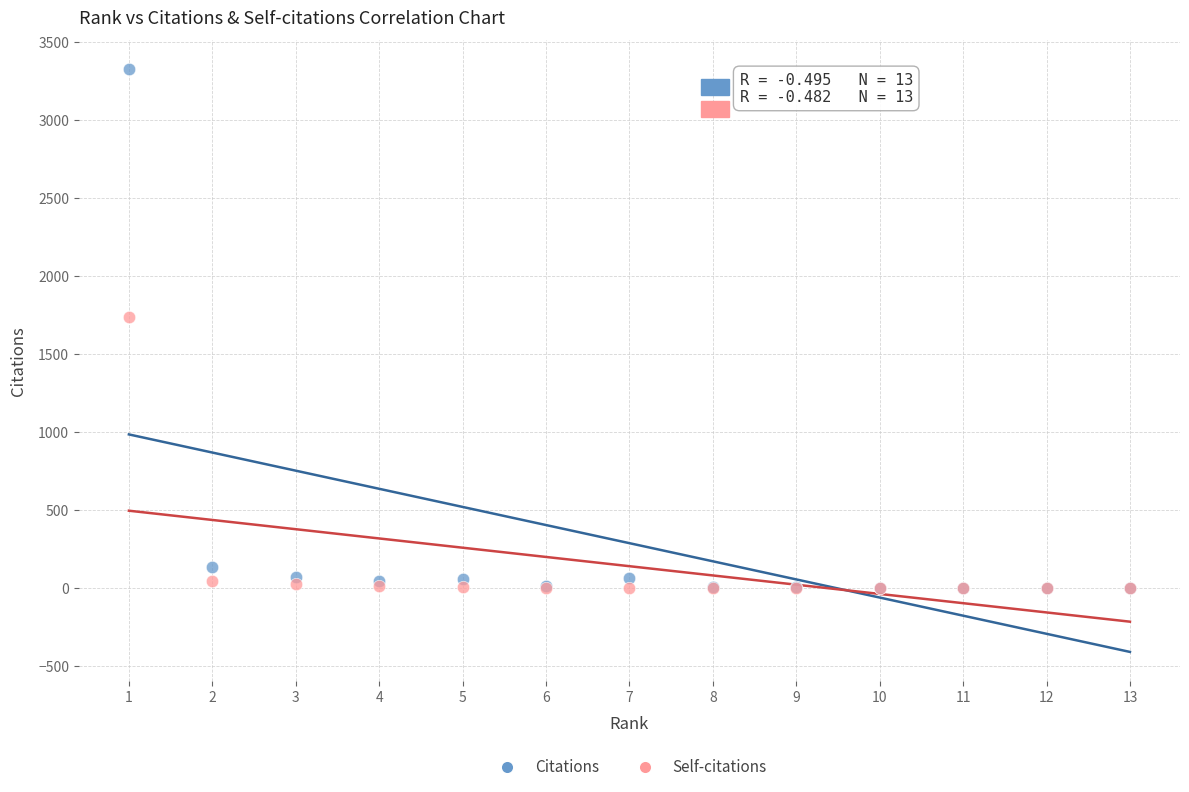

Across all series, what Y value is closest to 1661?

1734